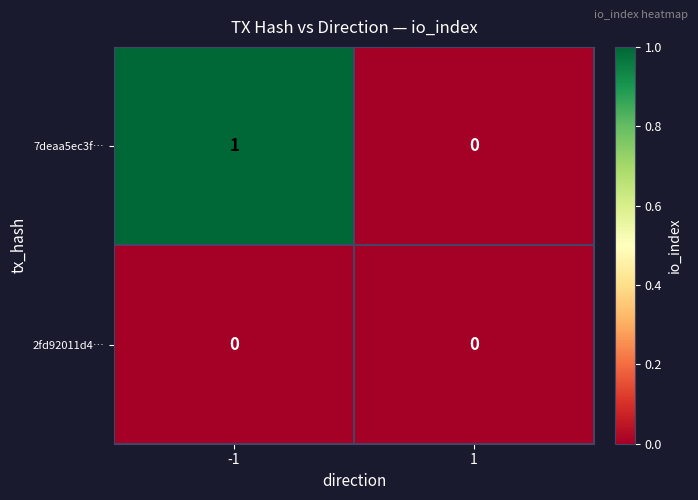

Which series has the largest total across all categories?

7deaa5ec3f…